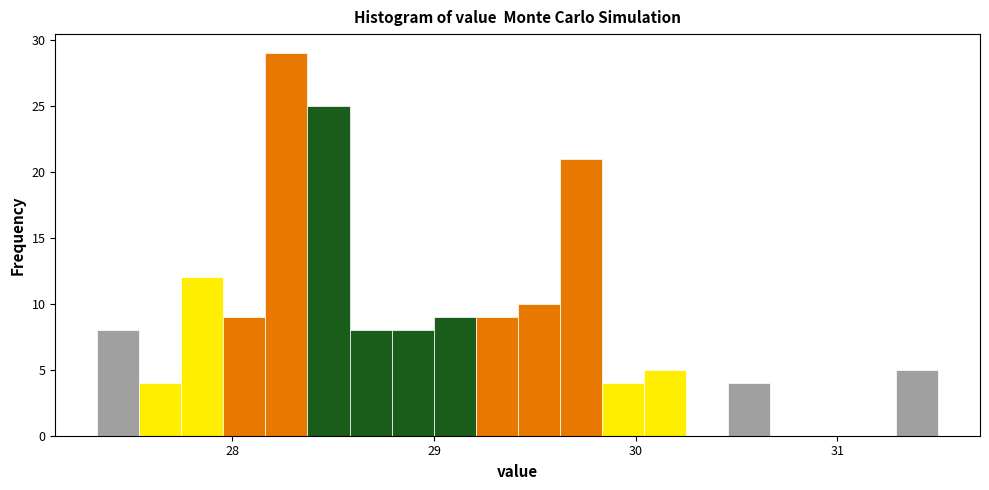

Around what value on the x-axis is the tallest bar? Give the approximate position of its centre, as read against the axis.

28.3